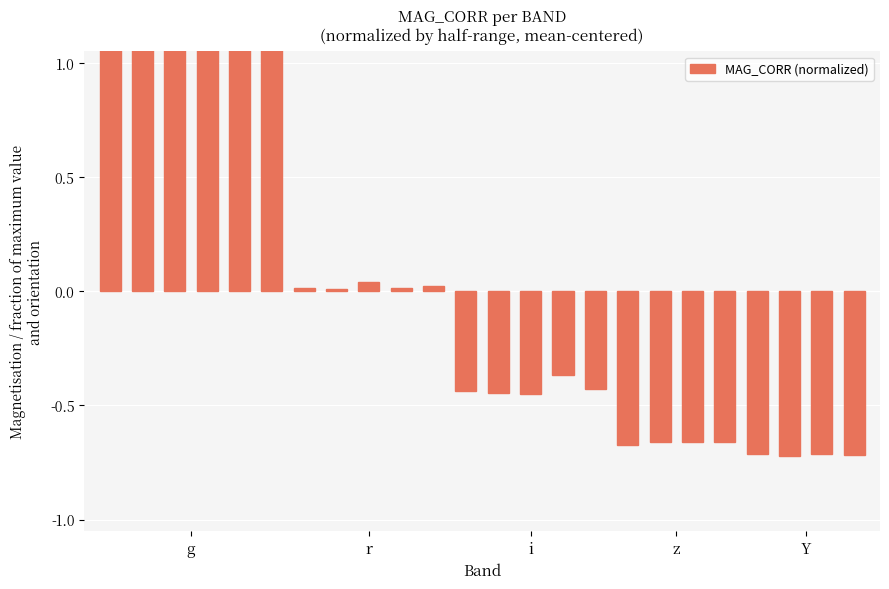

The chart shows a value of -0.2 at 11. True or false?

False